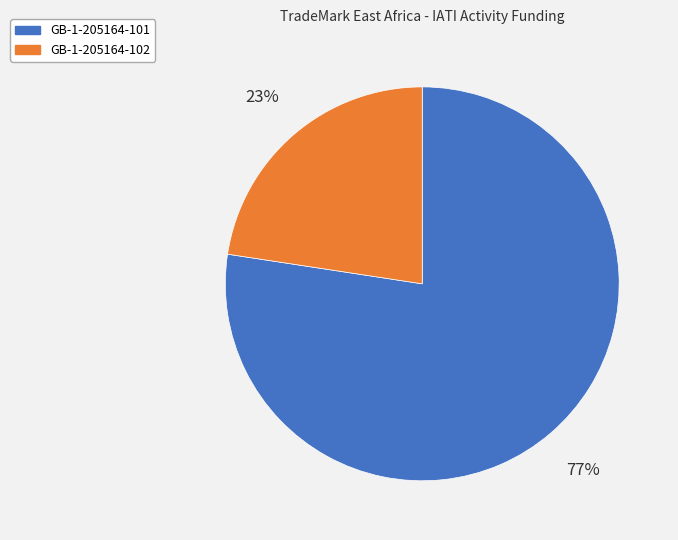

Is the sum of GB-1-205164-102 and GB-1-205164-101 greater than half?

Yes